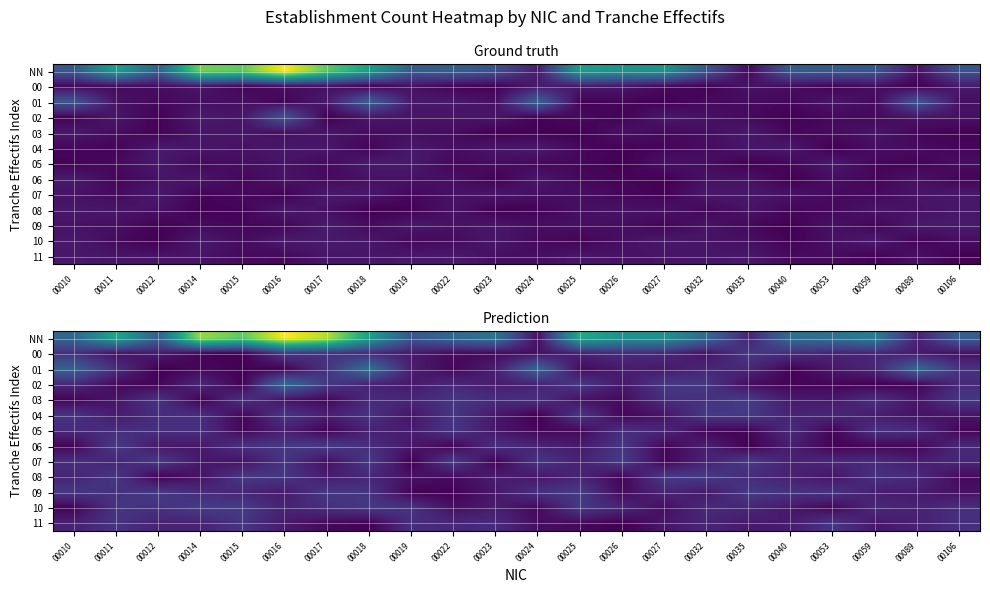

At 00089, list the series in order from largest to smallest.

01, 05, 08, 10, NN, 11, 07, 00, 09, 03, 04, 06, 02